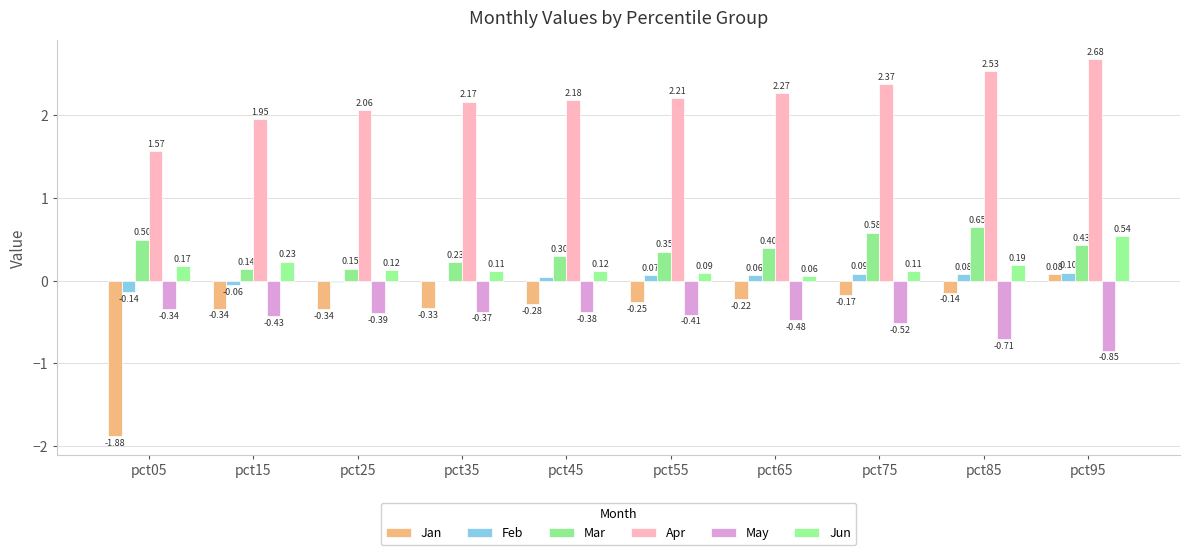

What is the value of the Jan bar at the 7th from the left?

-0.2